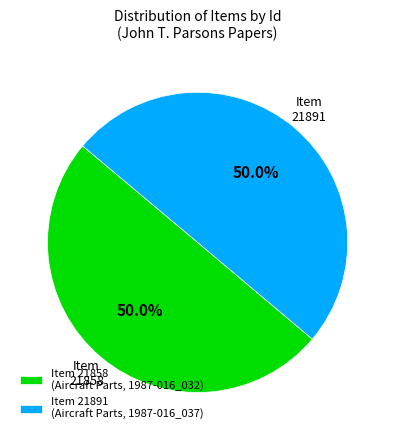

Approximately how many times larger is the value at Item 21858 (Aircraft Parts, 1987-016_032) compared to Item 21891 (Aircraft Parts, 1987-016_037)?

1.0